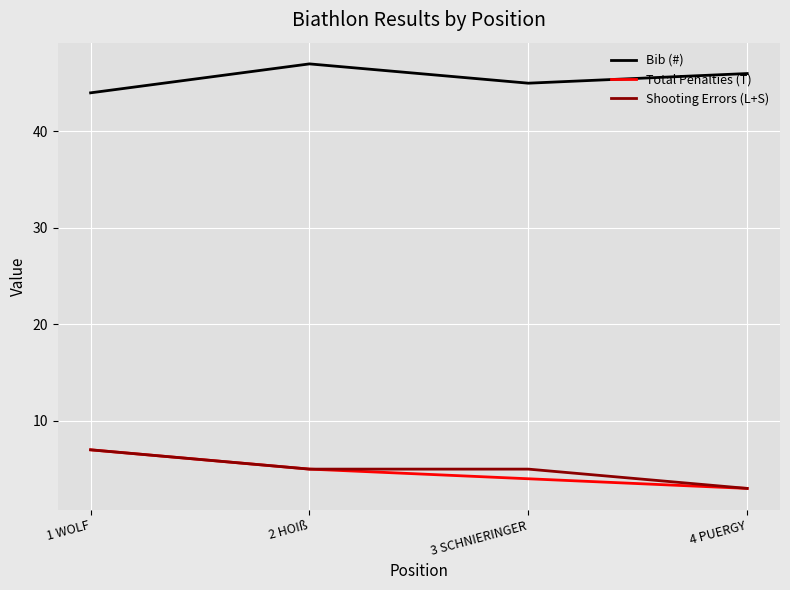

True or false: Bib (#) and Shooting Errors (L+S) intersect in this chart.

False